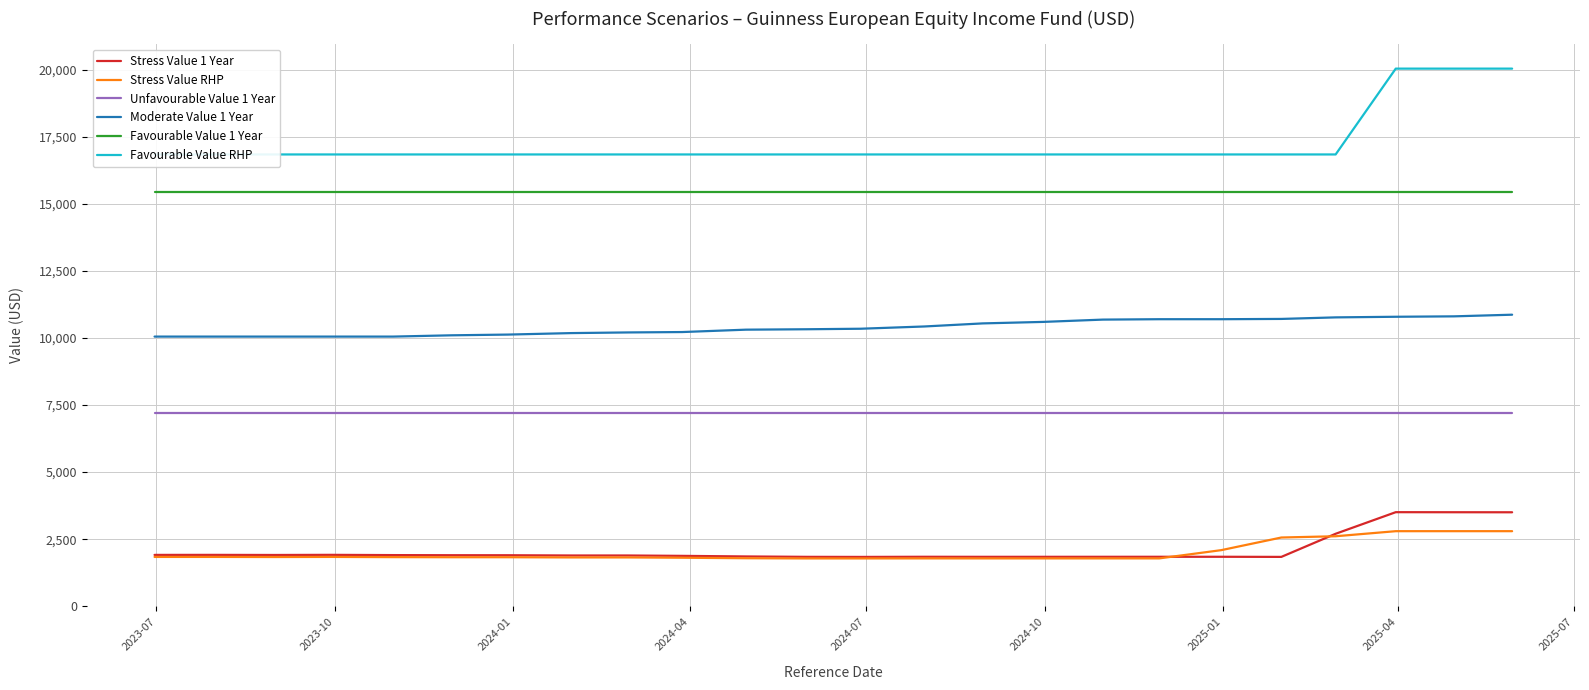

True or false: Stress Value RHP and Unfavourable Value 1 Year cross at least once.

False